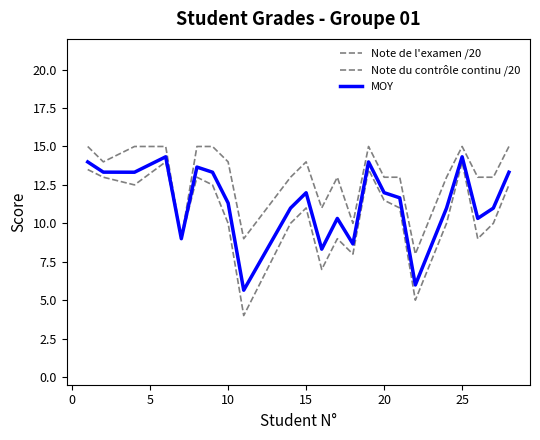

How many lines are shown in the chart?

3